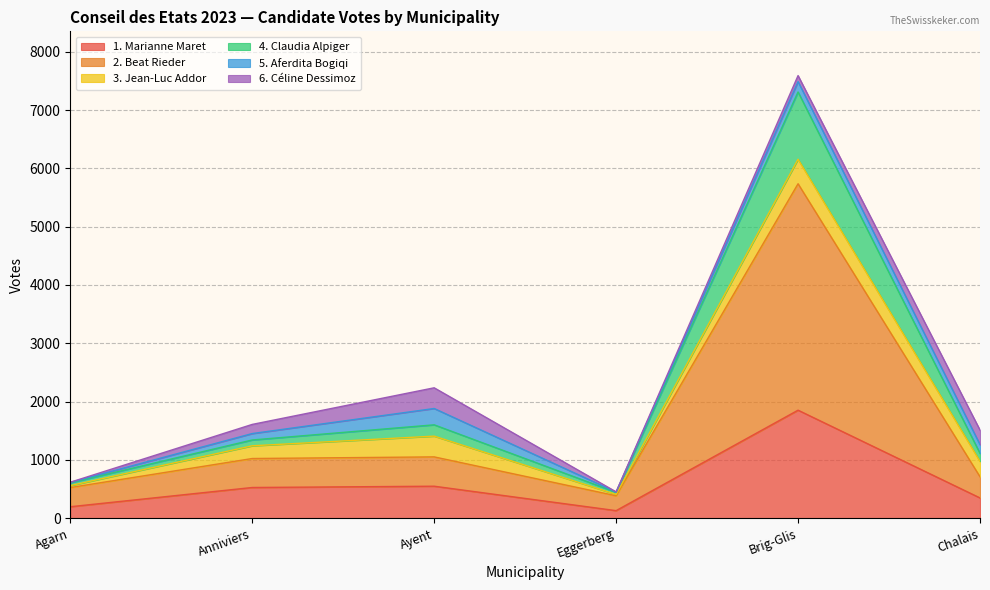

Does the chart have visible grid lines?

Yes